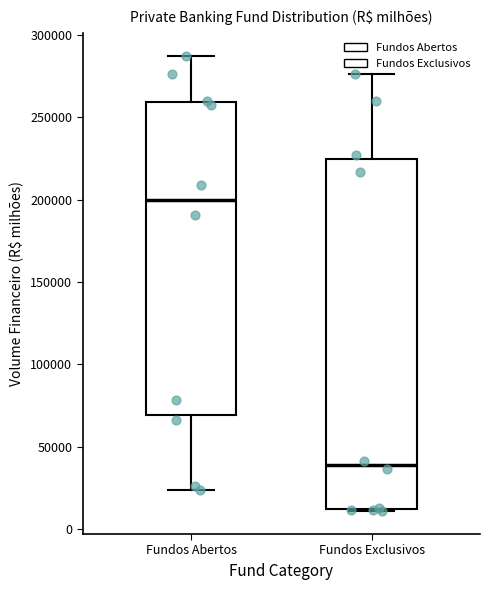

Where is the upper edge of the box for Fundos Abertos on the y-axis? The values are not printed on the chart, so give them approximately, as read against the axis.

260000